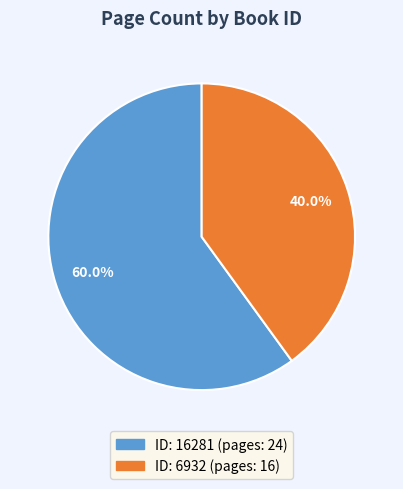

Is there a majority slice in this chart?

Yes